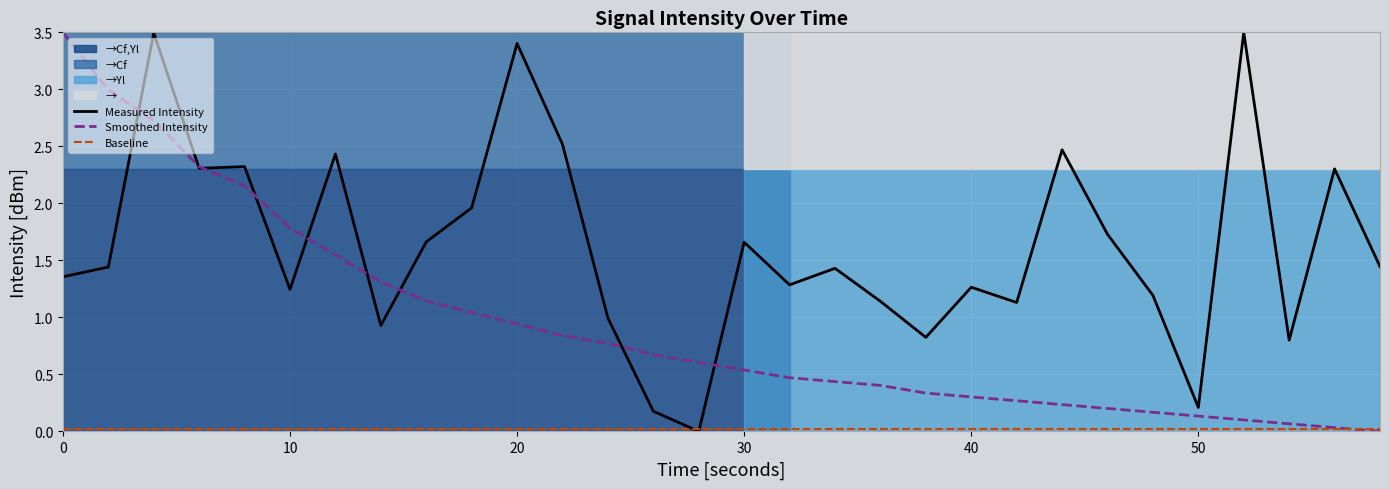

What is the sum of the intensity(dBm) values at 56 and 48?

3.5